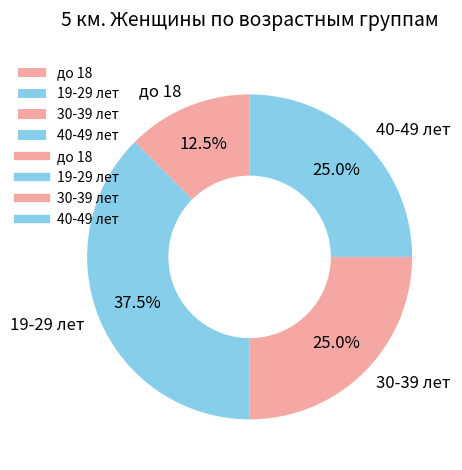

The 19-29 лет slice represents 29% of the pie. True or false?

False